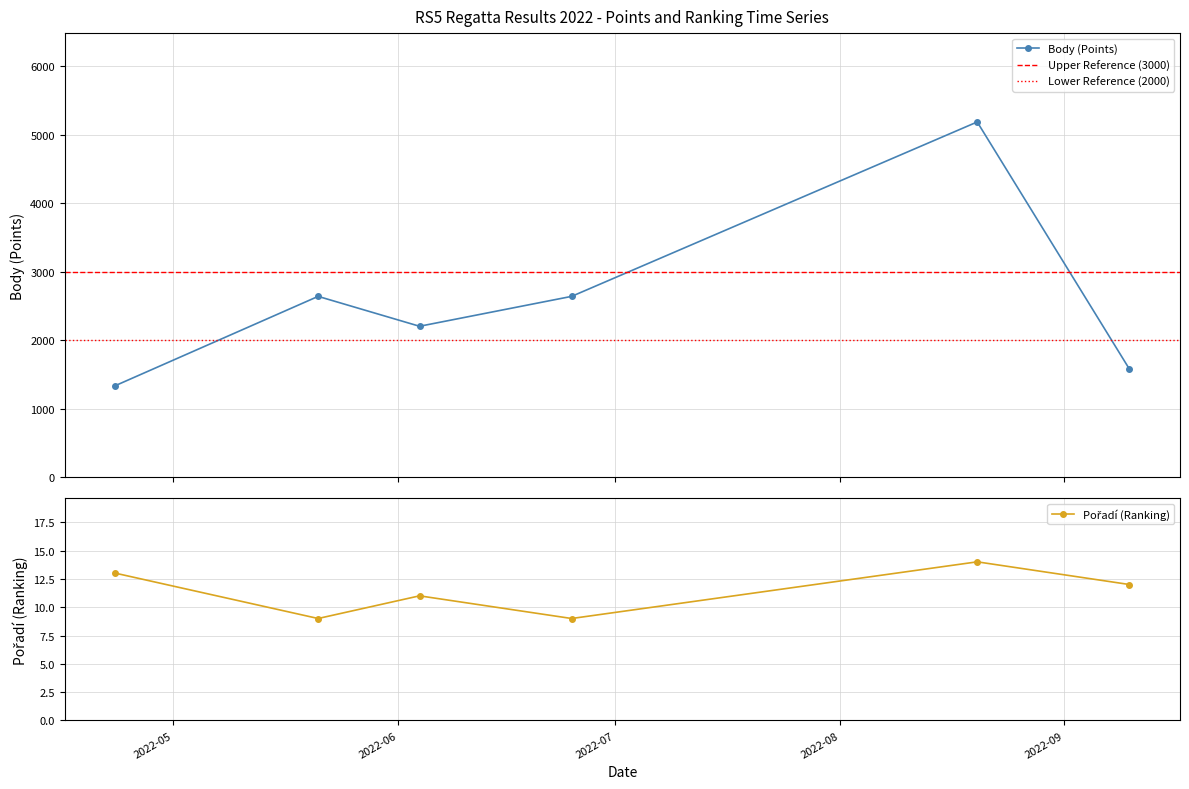

True or false: Body and Pořadí intersect in this chart.

False